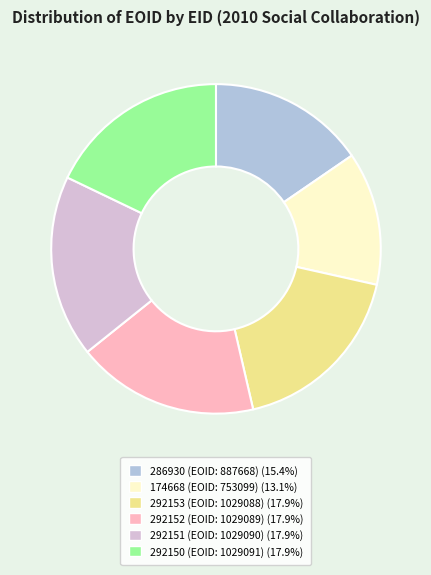

Is there any slice that represents more than half of the pie?

No